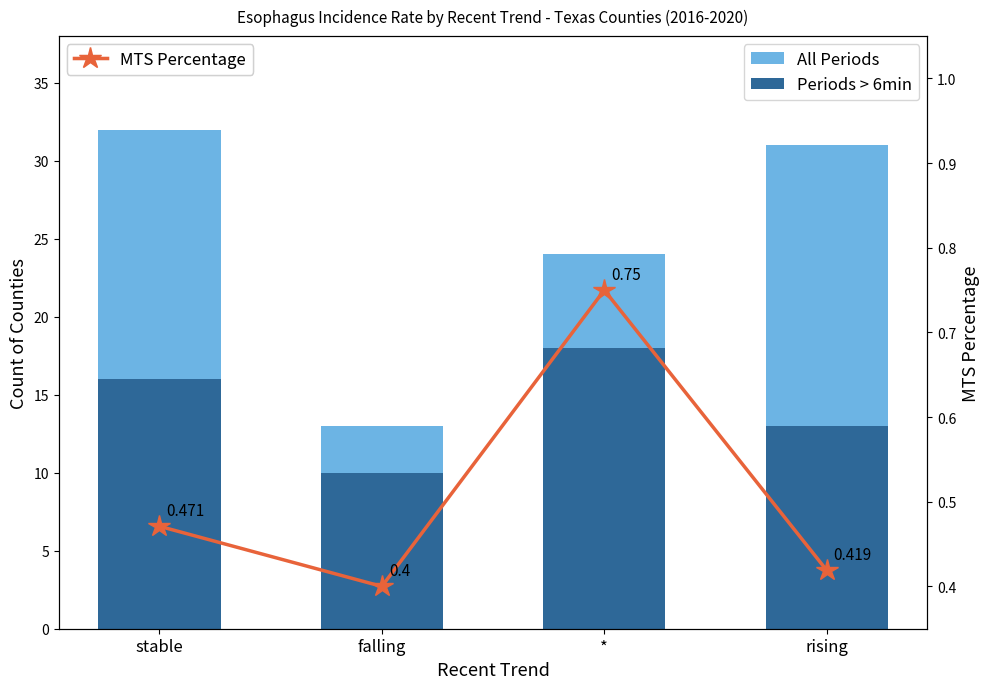

What is the difference between the second highest and second lowest values in the All Periods series?

7.0